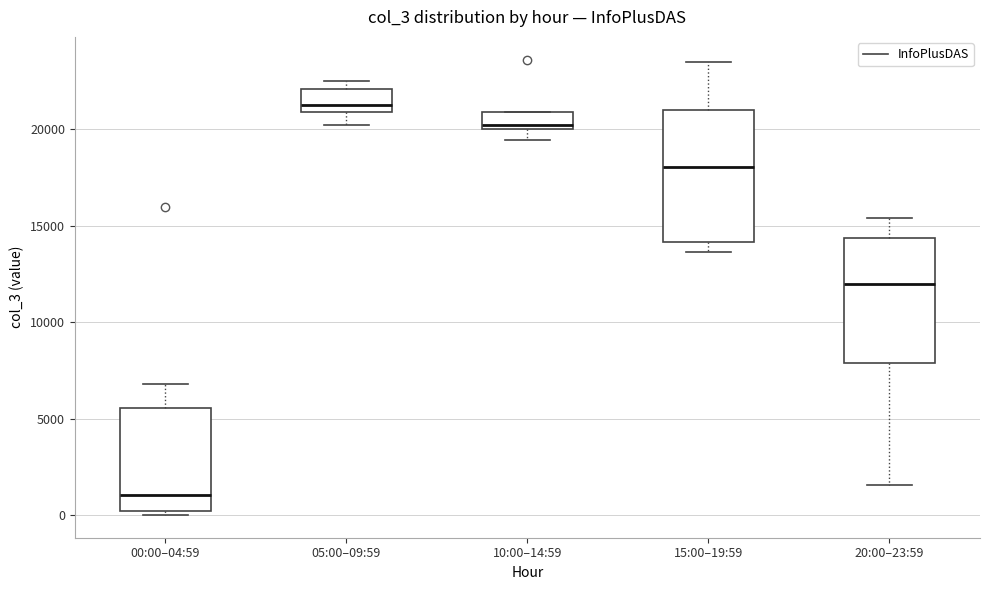

Reading left to right, transcribe this box plot: for each box, give where its median line is, the range the box spans, and where its two whiskers end, as read against the y-axis. The values are not printed on the chart, so give them approximately, as read against the axis.

00:00–04:59: median 1000, box 0 to 5500, whiskers 0 (just below the box's lower edge) to 7000
05:00–09:59: median 21500, box 21000 to 22000, whiskers 20000 to 22500
10:00–14:59: median 20000 (just above the box's lower edge), box 20000 to 21000, whiskers 19500 to 21000
15:00–19:59: median 18000, box 14000 to 21000, whiskers 13500 to 23500
20:00–23:59: median 12000, box 8000 to 14500, whiskers 1500 to 15500